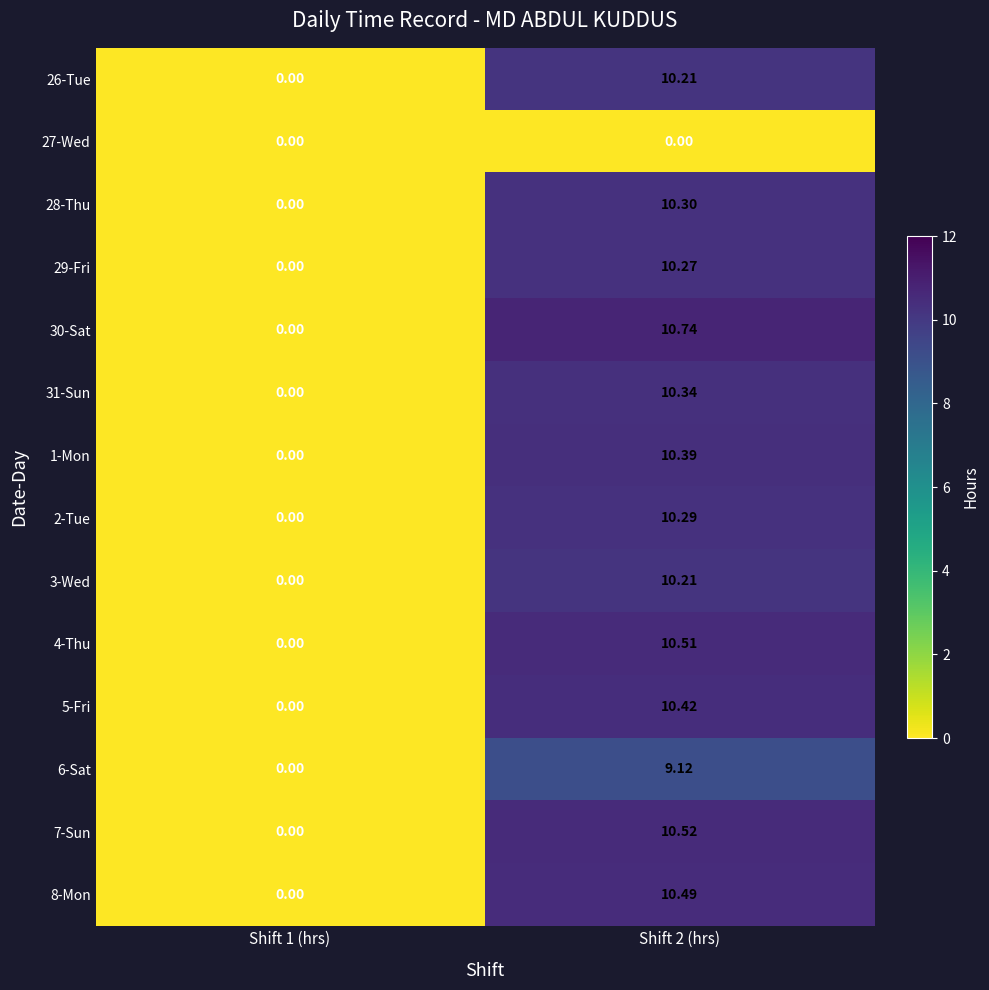

Between Shift 1 (hrs) and Shift 2 (hrs), which series saw the biggest shift?

30-Sat